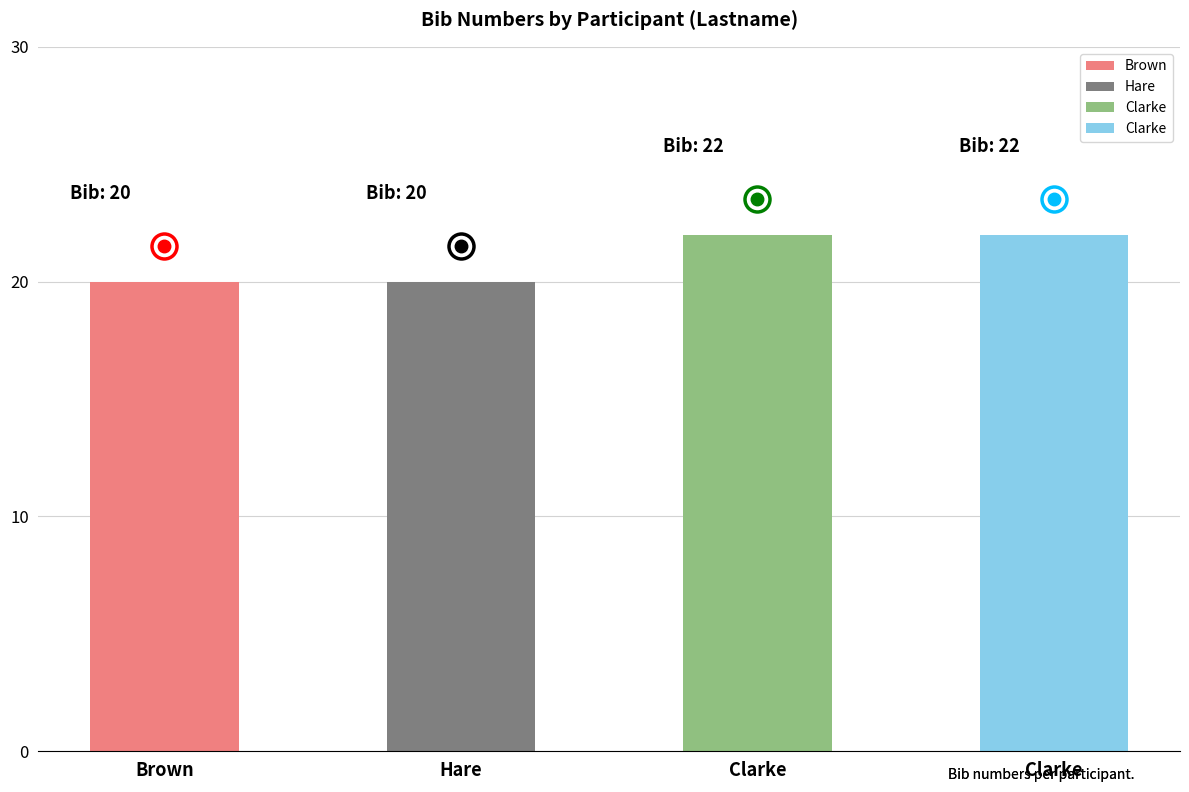

What is the difference between the maximum and minimum values?

2